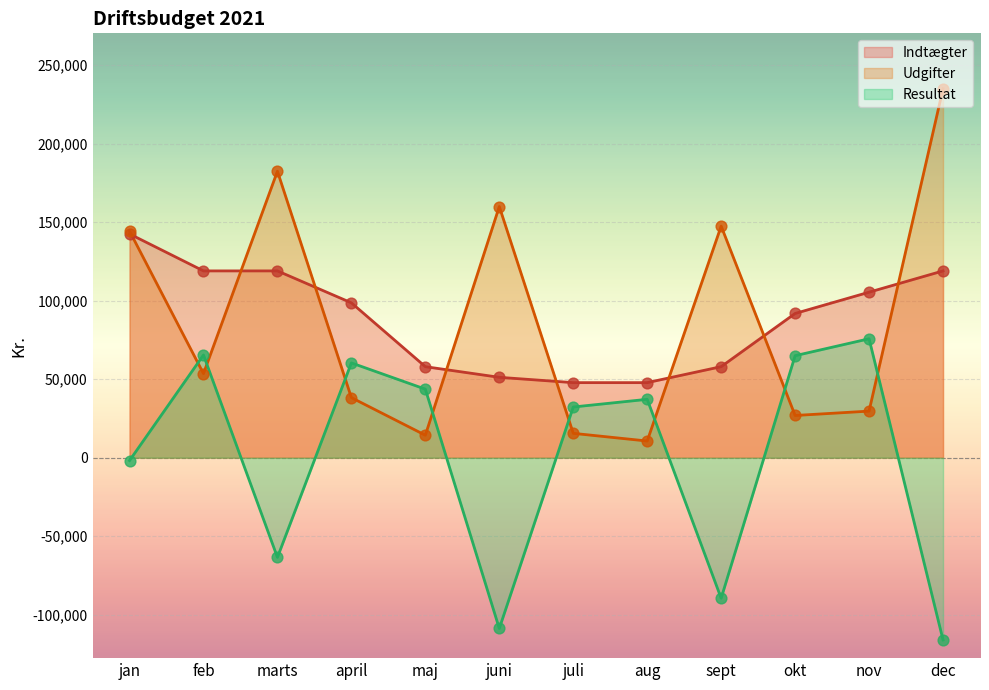

Which series has the largest total across all categories?

Indtægter